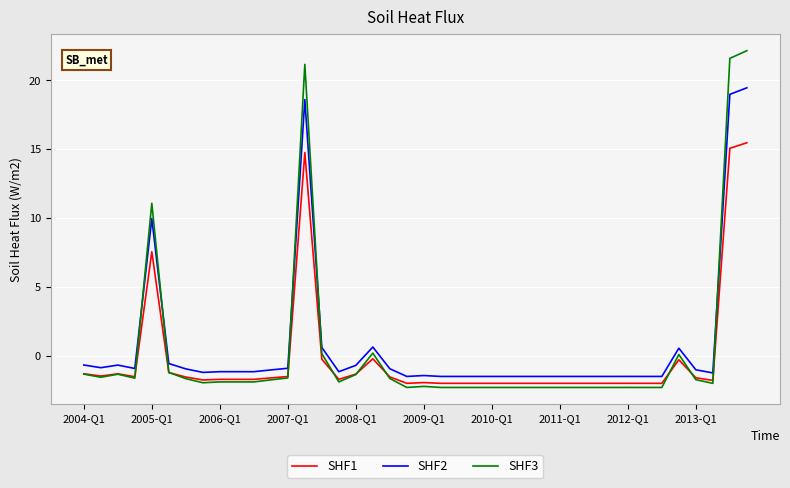

What is the maximum value shown in the chart?

22.1